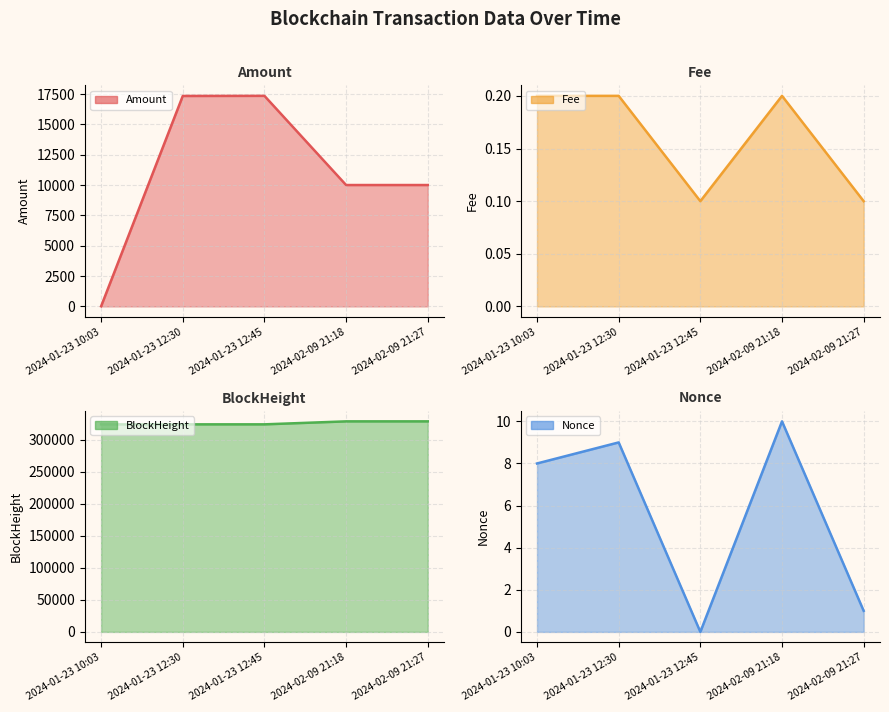

True or false: Amount and BlockHeight cross at least once.

False